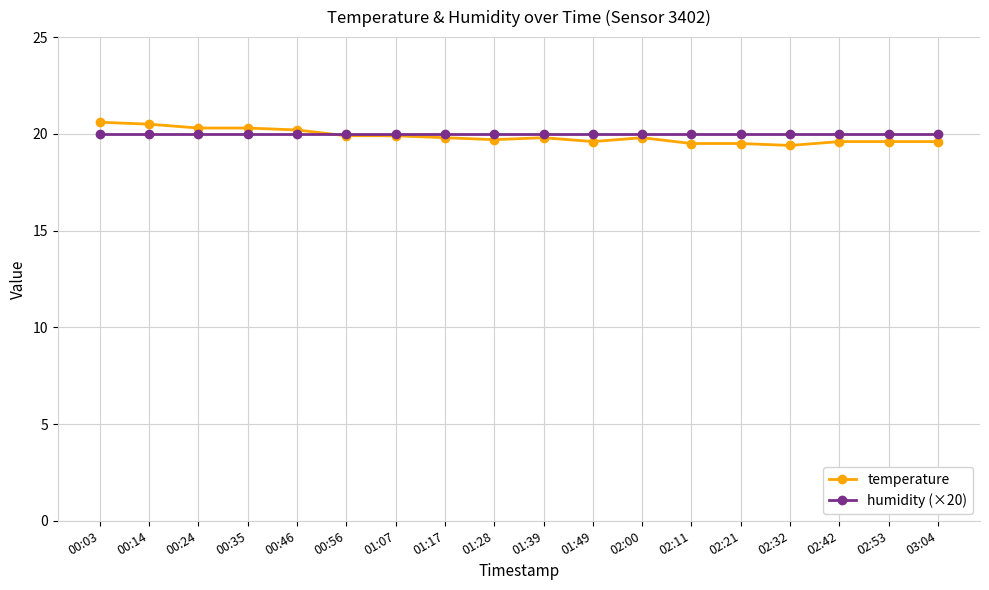

What is the minimum value for humidity (×20)?

20.0